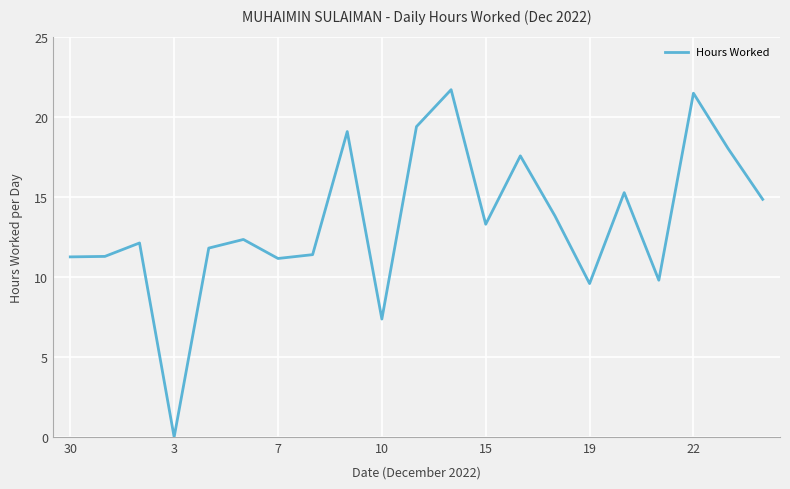

What is the greatest value displayed?

21.7